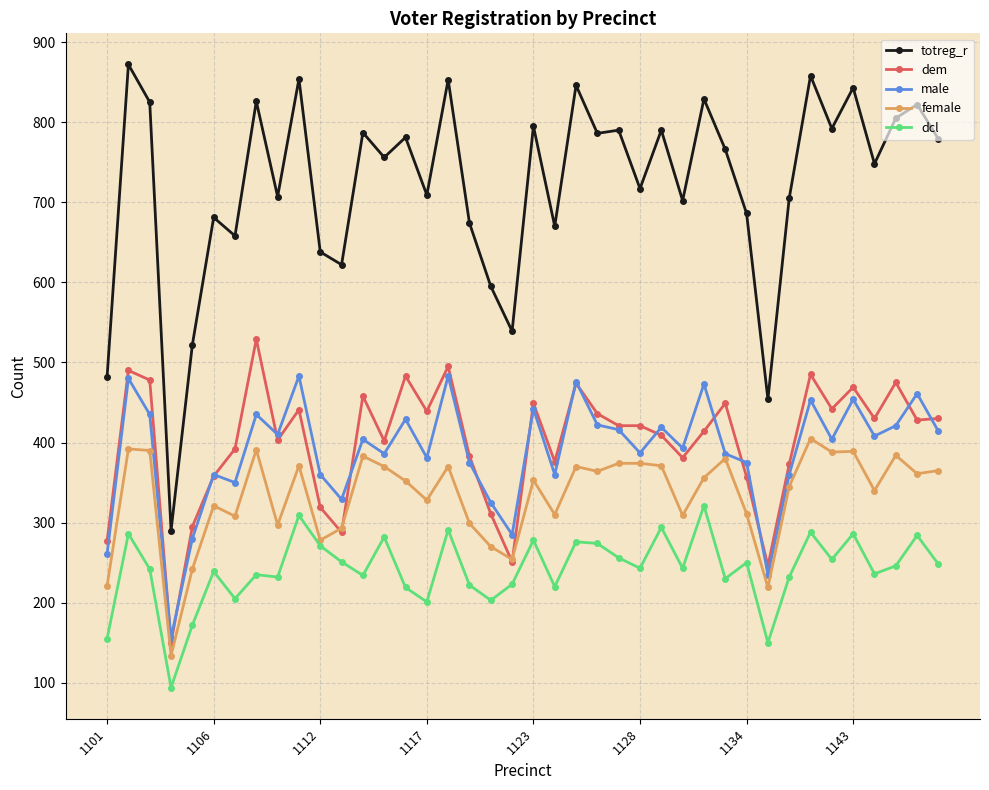

What is the value of the dcl point at the 5th from the left?

172